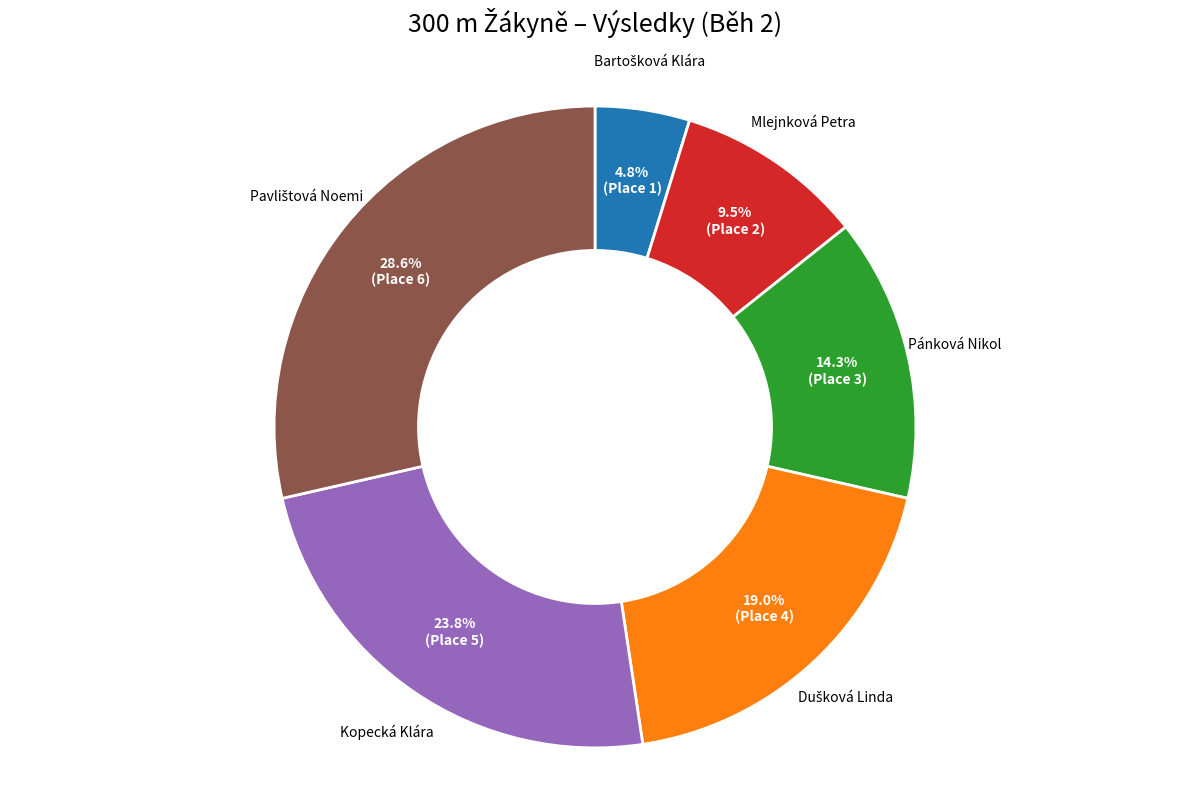

Is there a majority slice in this chart?

No